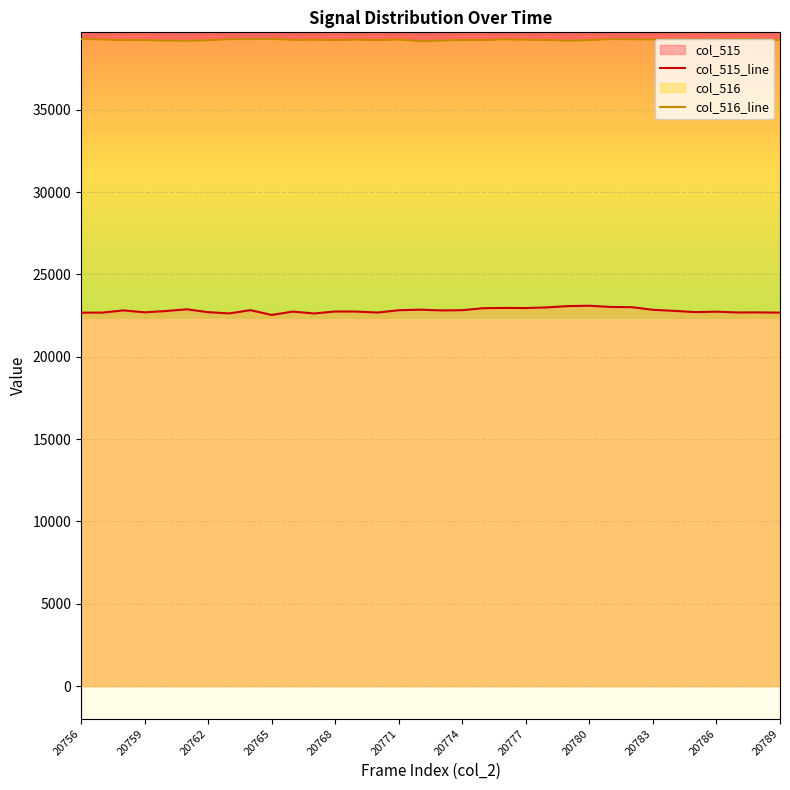

What is the difference between the highest and lowest values at 20780?

16133